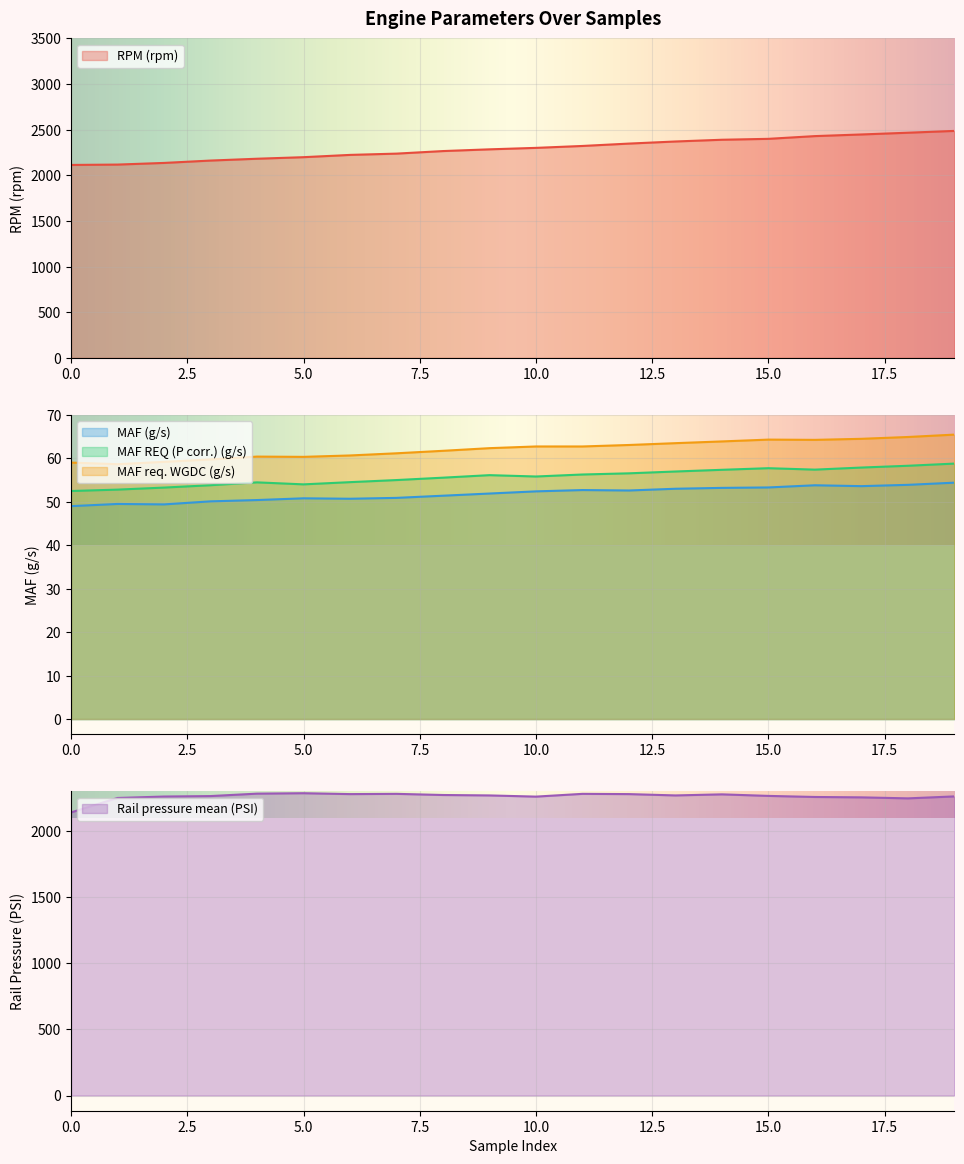

What is the difference between the maximum and minimum values in the MAF REQ (P corr.) (g/s) series?

6.3